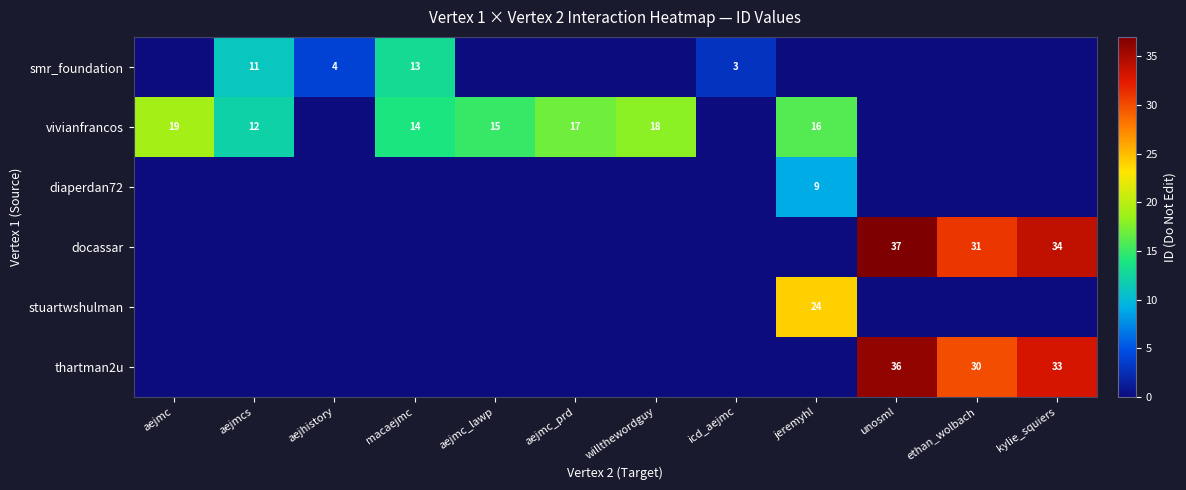

What is the total value across all series at macaejmc?

27